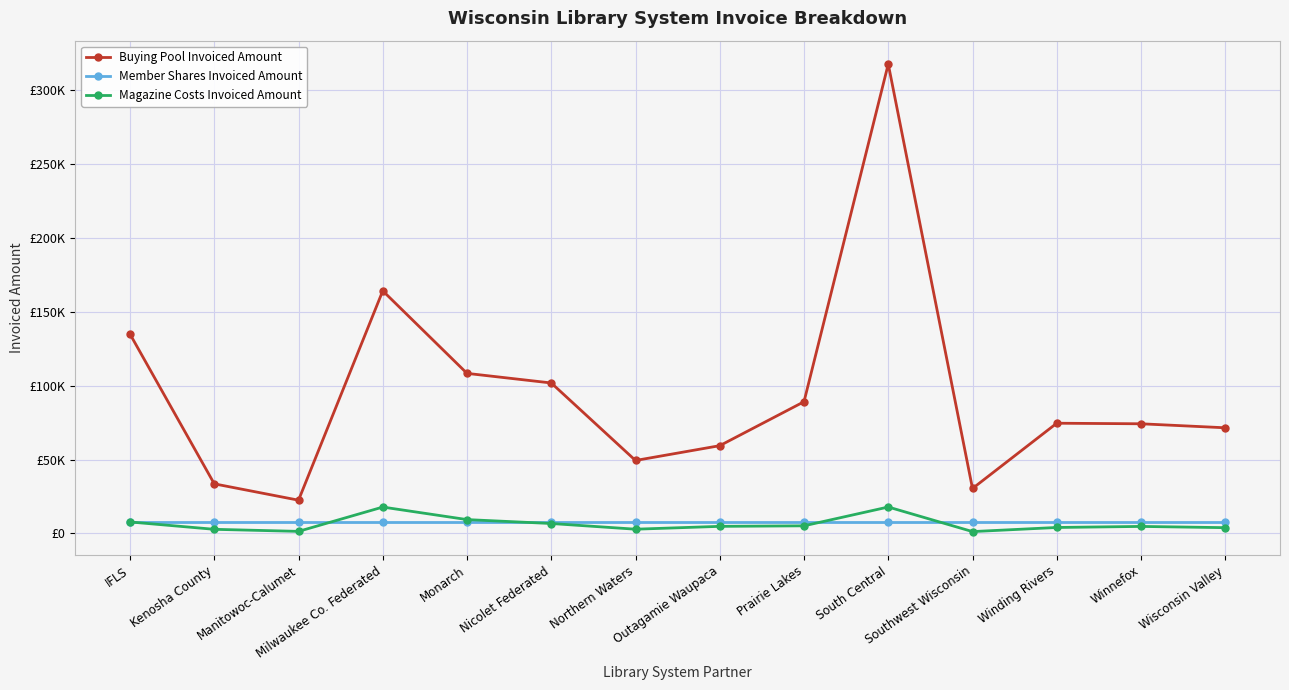

What is the spread (max minus min) of values at Northern Waters?

46501